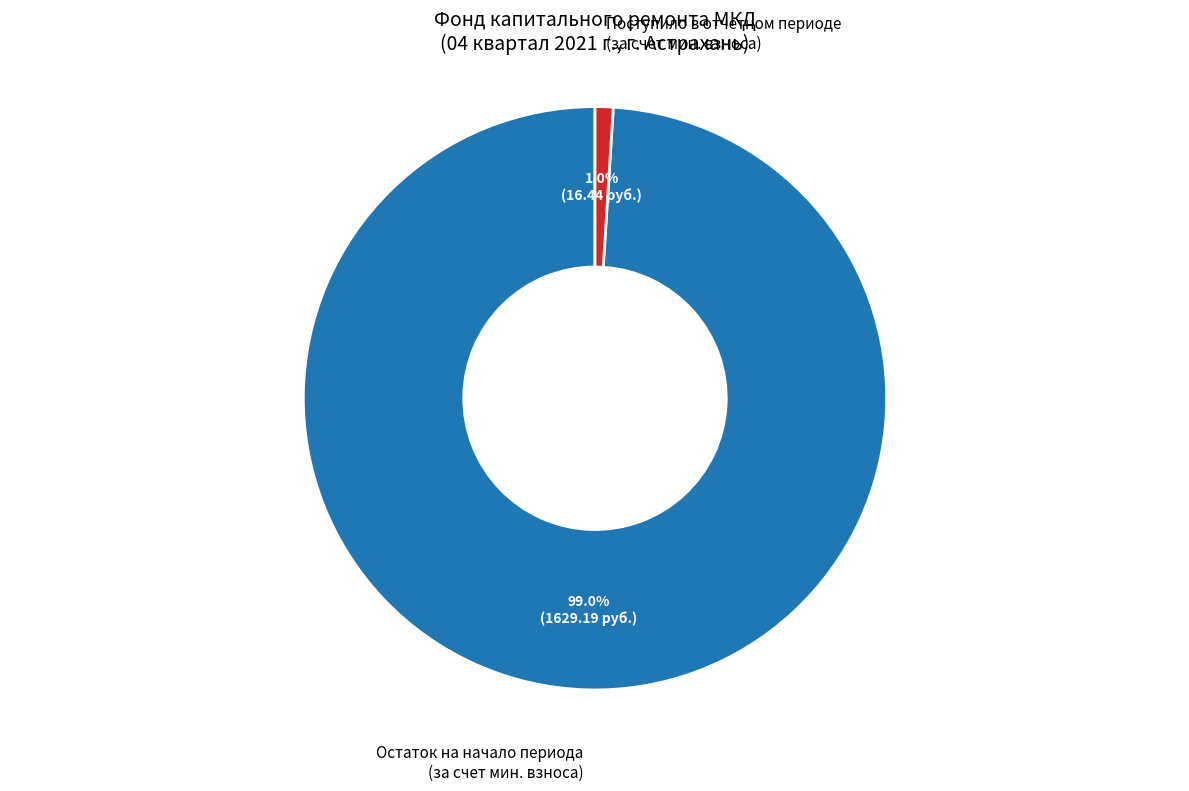

Is there any slice that represents more than half of the pie?

Yes